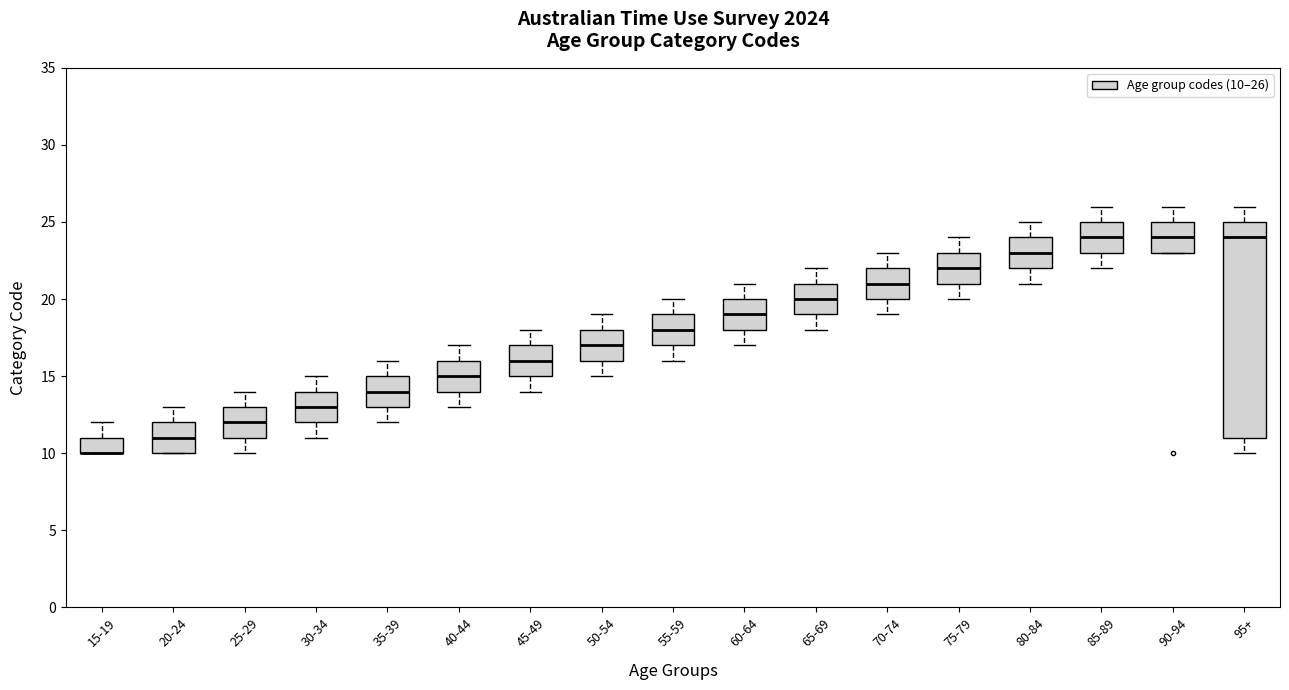

Where does the lower whisker of the box for 95+ end on the y-axis? The values are not printed on the chart, so give them approximately, as read against the axis.

10